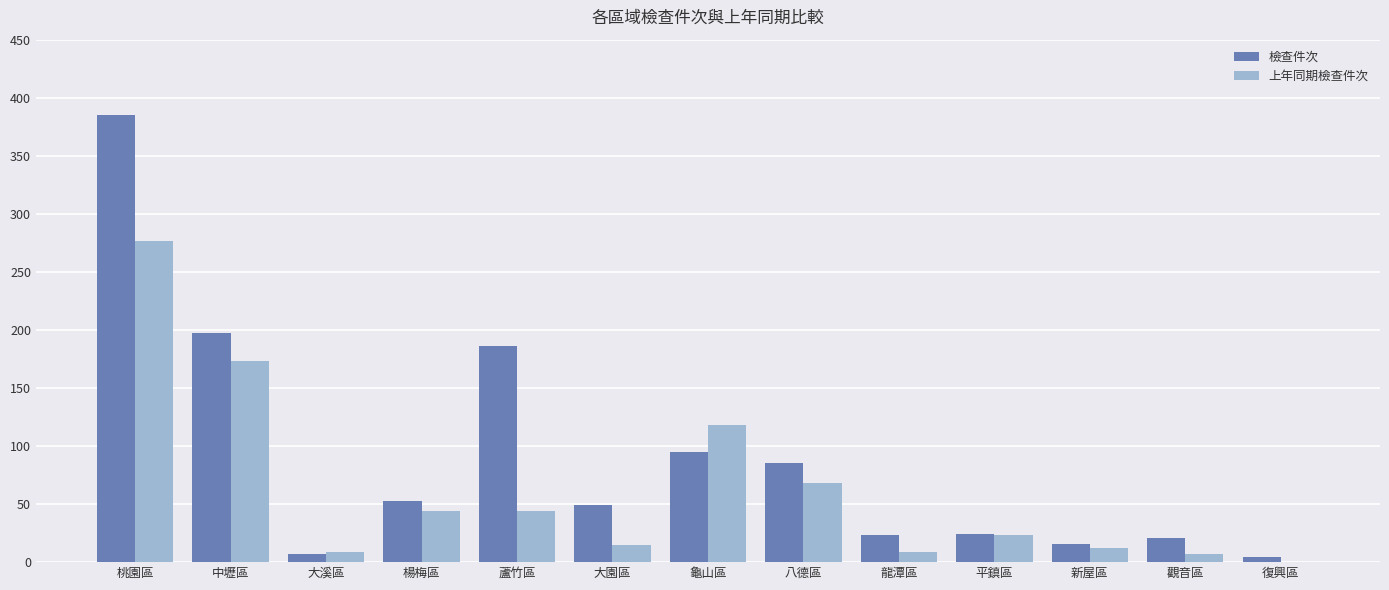

At which category does the chart reach its peak across all series?

桃園區